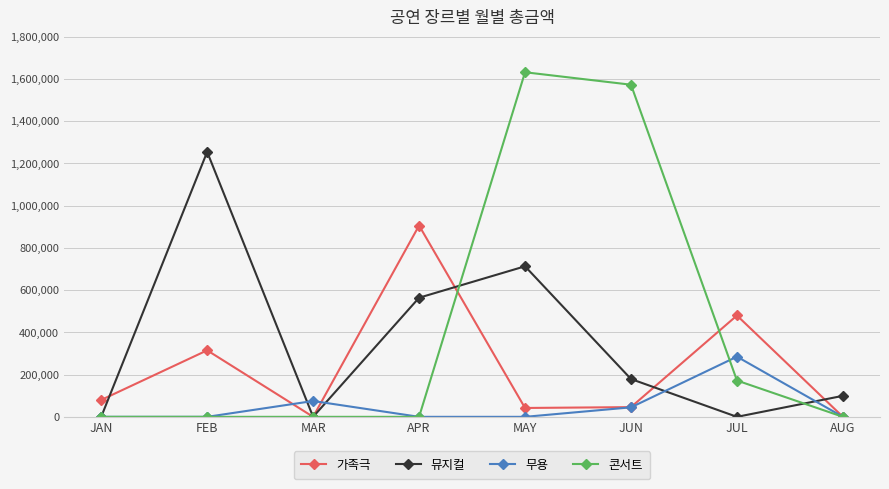

What is the sum of the 뮤지컬 values at JUL and AUG?

99500